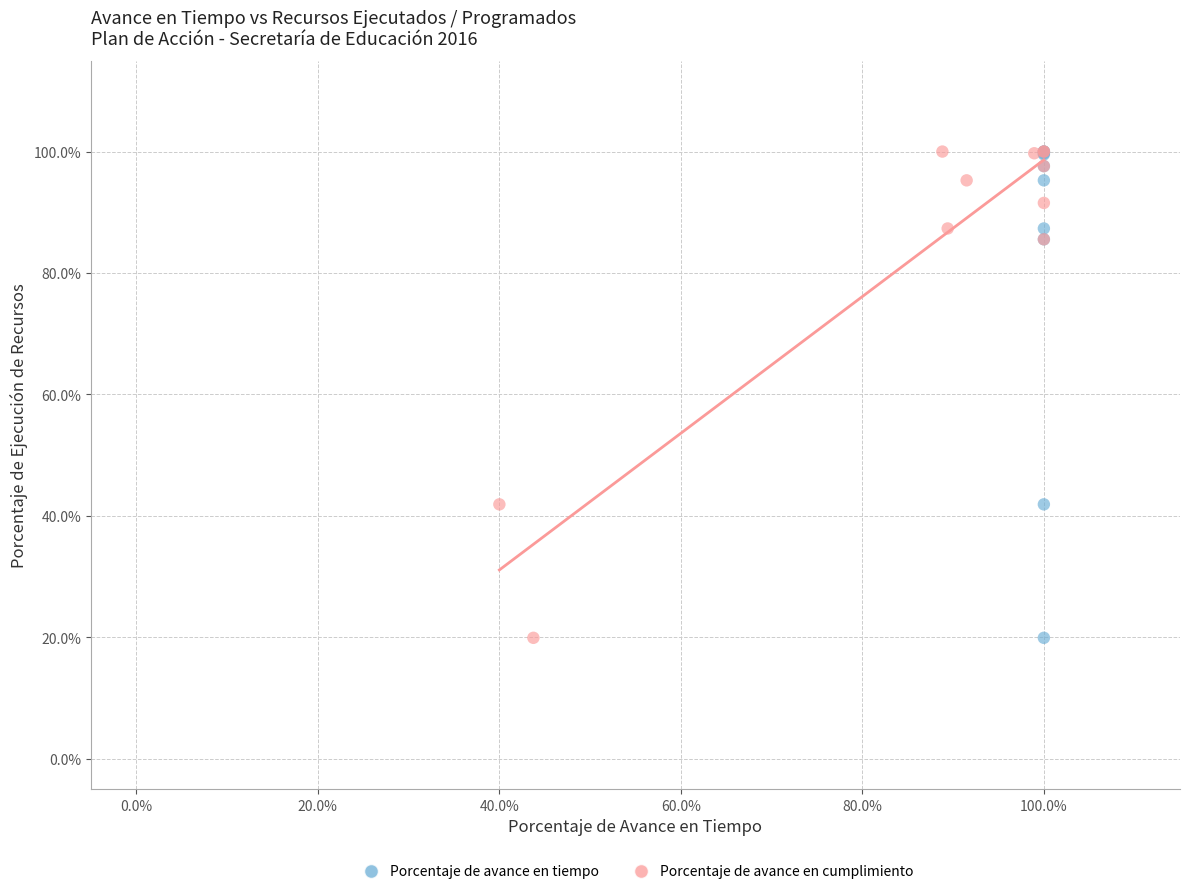

What are all the series names shown in the legend?

Porcentaje de avance en tiempo, Porcentaje de avance en cumplimiento